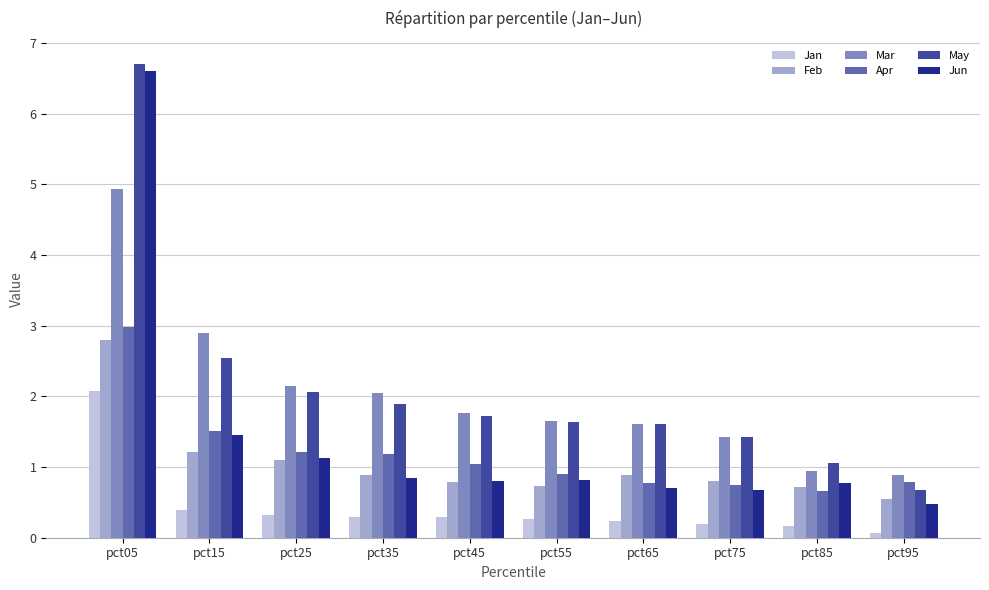

What is the value of the Apr bar at the 8th from the left?

0.7